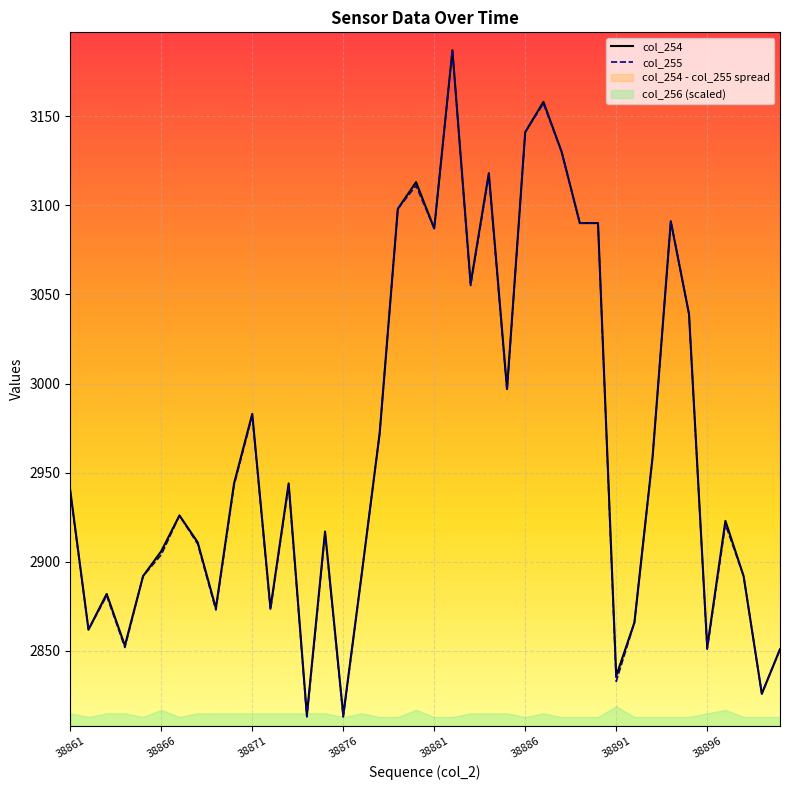

Which series changed the most between 38890 and 38897?

col_255